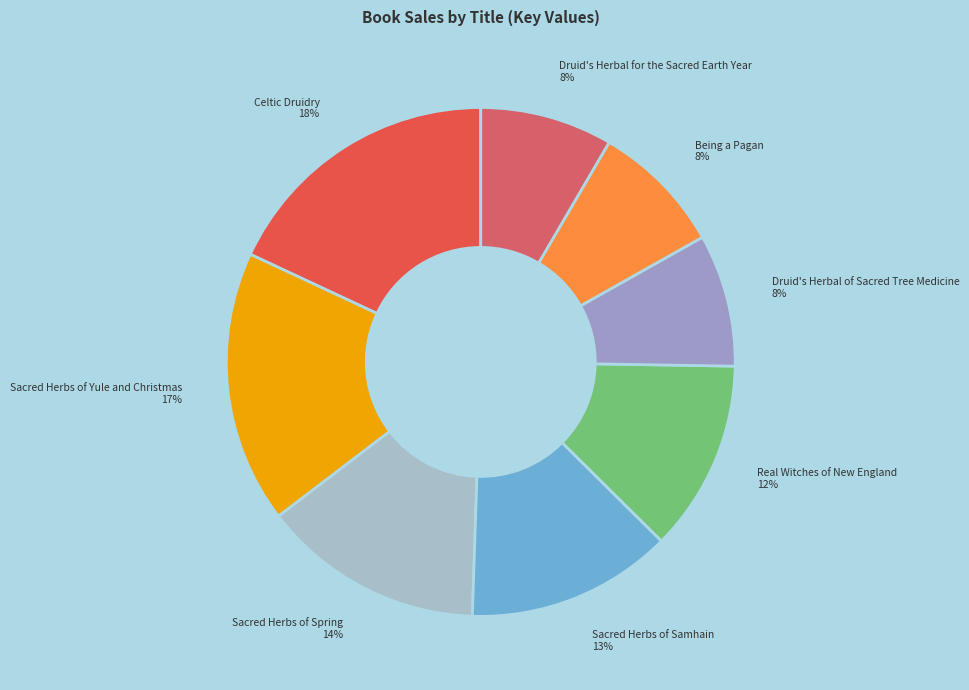

To the nearest percent, what percentage of the pie is Being a Pagan?

8%